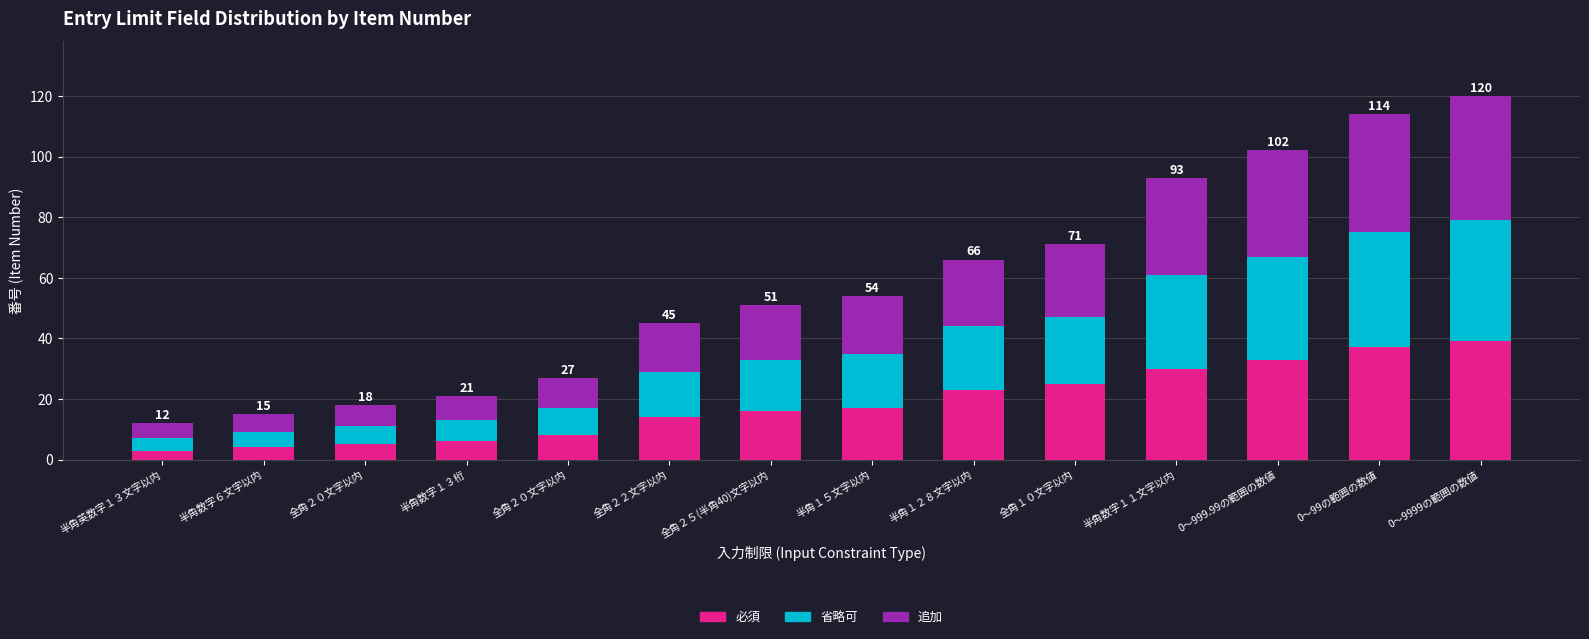

What is the label of the 3rd bar from the left?

全角２０文字以内